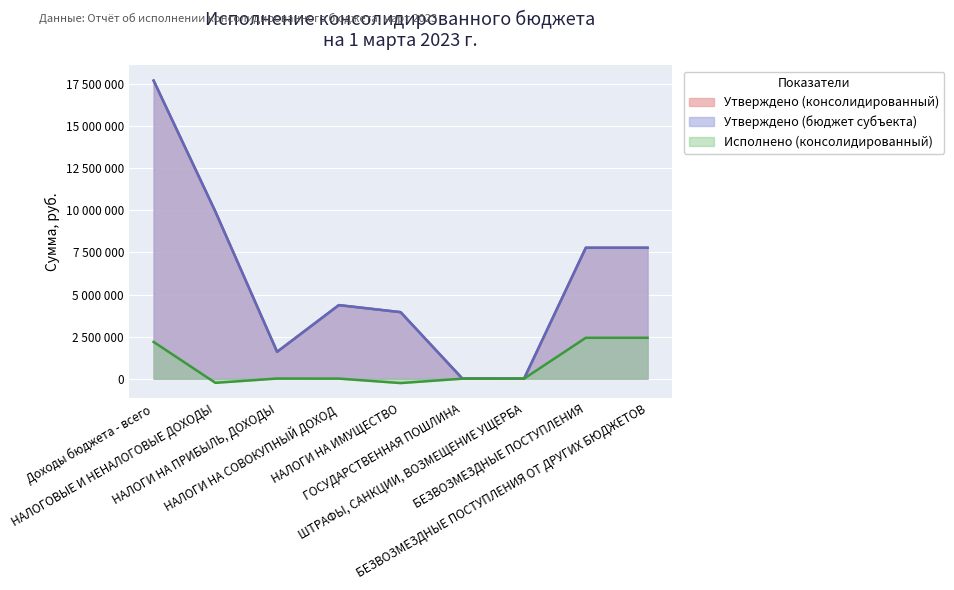

Reading left to right, extract all data points from this chart.

Утверждено (консолидированный): Доходы бюджета - всего=17716600.0	НАЛОГОВЫЕ И НЕНАЛОГОВЫЕ ДОХОДЫ=9934900.0	НАЛОГИ НА ПРИБЫЛЬ, ДОХОДЫ=1597000.0	НАЛОГИ НА СОВОКУПНЫЙ ДОХОД=4372900.0	НАЛОГИ НА ИМУЩЕСТВО=3954000.0	ГОСУДАРСТВЕННАЯ ПОШЛИНА=9500.0	ШТРАФЫ, САНКЦИИ, ВОЗМЕЩЕНИЕ УЩЕРБА=1500.0	БЕЗВОЗМЕЗДНЫЕ ПОСТУПЛЕНИЯ=7781700.0	БЕЗВОЗМЕЗДНЫЕ ПОСТУПЛЕНИЯ ОТ ДРУГИХ БЮДЖЕТОВ=7781700.0
Утверждено (бюджет субъекта): Доходы бюджета - всего=17716600.0	НАЛОГОВЫЕ И НЕНАЛОГОВЫЕ ДОХОДЫ=9934900.0	НАЛОГИ НА ПРИБЫЛЬ, ДОХОДЫ=1597000.0	НАЛОГИ НА СОВОКУПНЫЙ ДОХОД=4372900.0	НАЛОГИ НА ИМУЩЕСТВО=3954000.0	ГОСУДАРСТВЕННАЯ ПОШЛИНА=9500.0	ШТРАФЫ, САНКЦИИ, ВОЗМЕЩЕНИЕ УЩЕРБА=1500.0	БЕЗВОЗМЕЗДНЫЕ ПОСТУПЛЕНИЯ=7781700.0	БЕЗВОЗМЕЗДНЫЕ ПОСТУПЛЕНИЯ ОТ ДРУГИХ БЮДЖЕТОВ=7781700.0
Исполнено (консолидированный): Доходы бюджета - всего=2183715.4	НАЛОГОВЫЕ И НЕНАЛОГОВЫЕ ДОХОДЫ=-246954.7	НАЛОГИ НА ПРИБЫЛЬ, ДОХОДЫ=9179.6	НАЛОГИ НА СОВОКУПНЫЙ ДОХОД=3710.2	НАЛОГИ НА ИМУЩЕСТВО=-261344.5	ГОСУДАРСТВЕННАЯ ПОШЛИНА=200.0	ШТРАФЫ, САНКЦИИ, ВОЗМЕЩЕНИЕ УЩЕРБА=1300.0	БЕЗВОЗМЕЗДНЫЕ ПОСТУПЛЕНИЯ=2430670.1	БЕЗВОЗМЕЗДНЫЕ ПОСТУПЛЕНИЯ ОТ ДРУГИХ БЮДЖЕТОВ=2430670.1